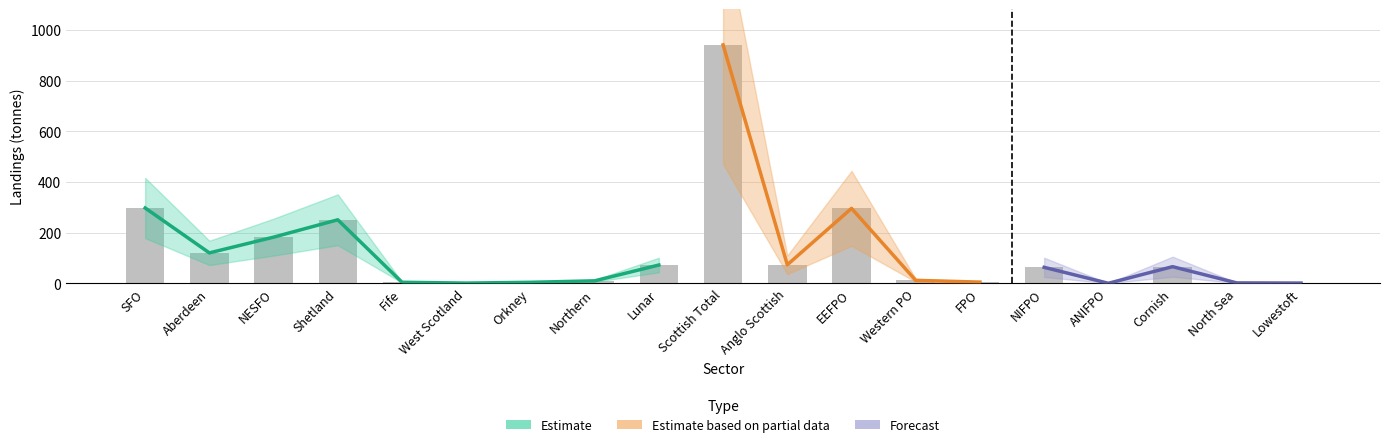

What is the label of the 2nd bar from the left?

Aberdeen